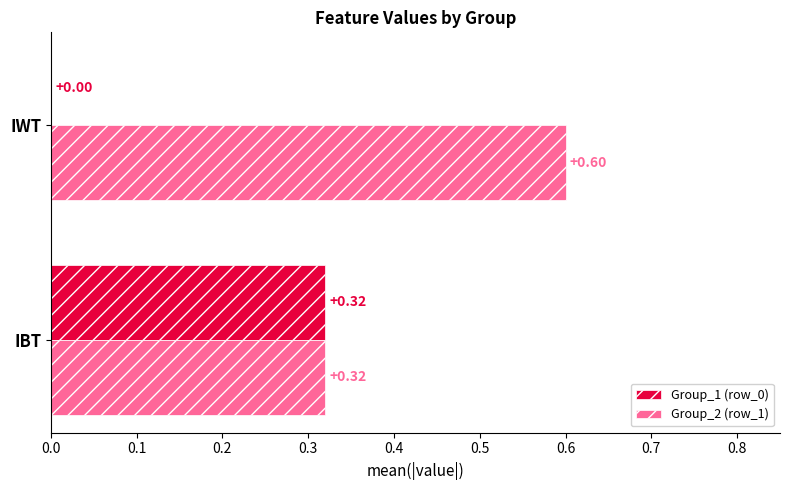

Between IBT and IWT, which series saw the biggest shift?

Group_1 (row_0)